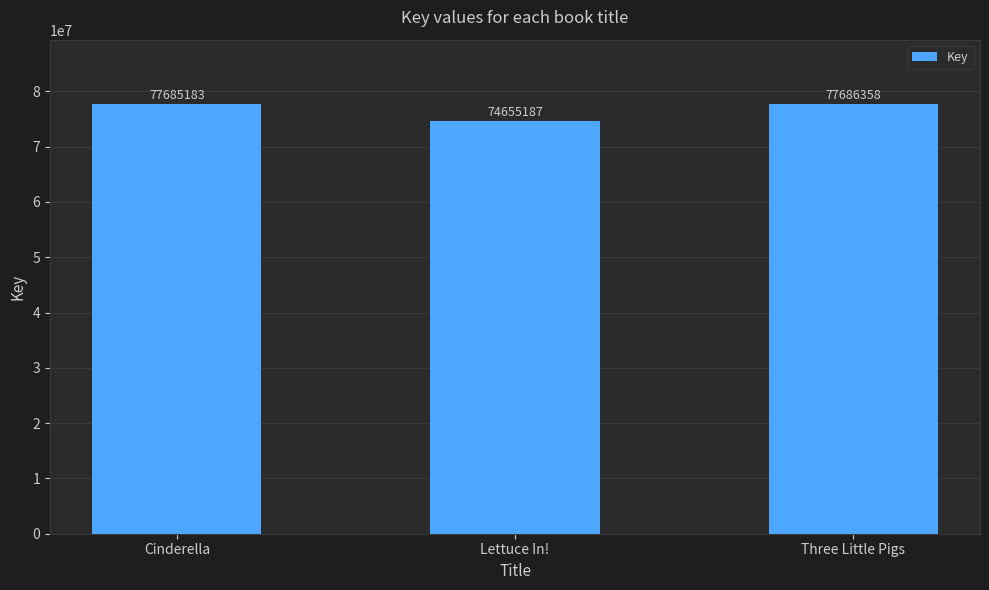

What is the difference between the maximum and minimum values?

3031171